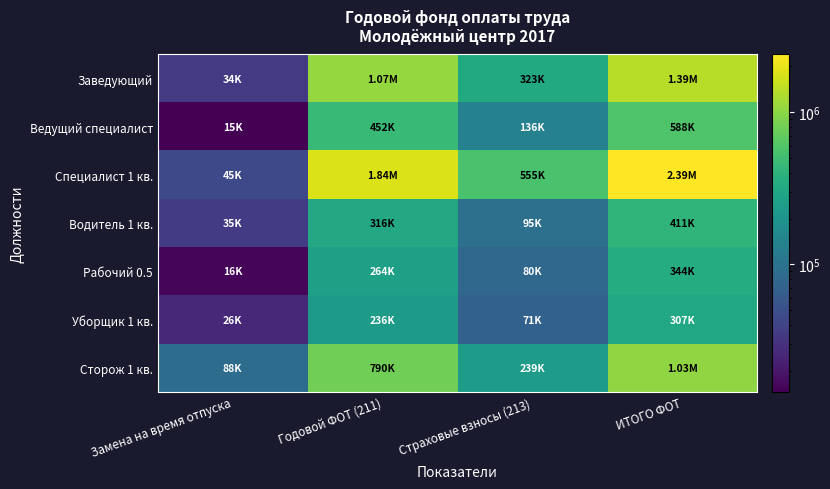

At which category does the chart reach its peak across all series?

ИТОГО ФОТ